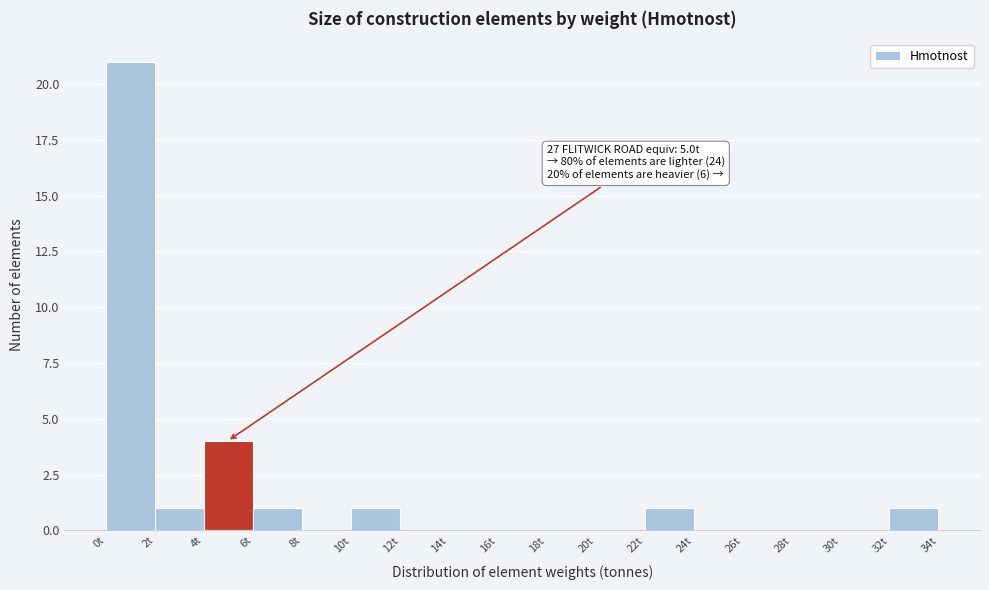

Which range on the x-axis has the tallest bar?

0 to 2